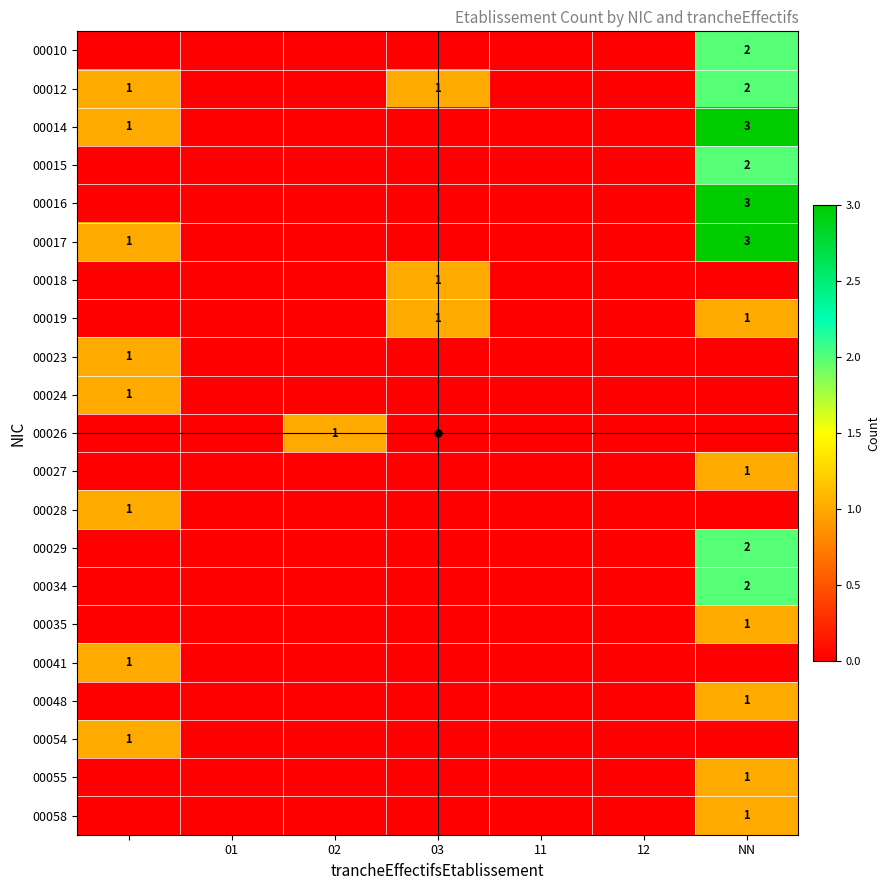

The 00014 series shows 3 at NN. True or false?

True